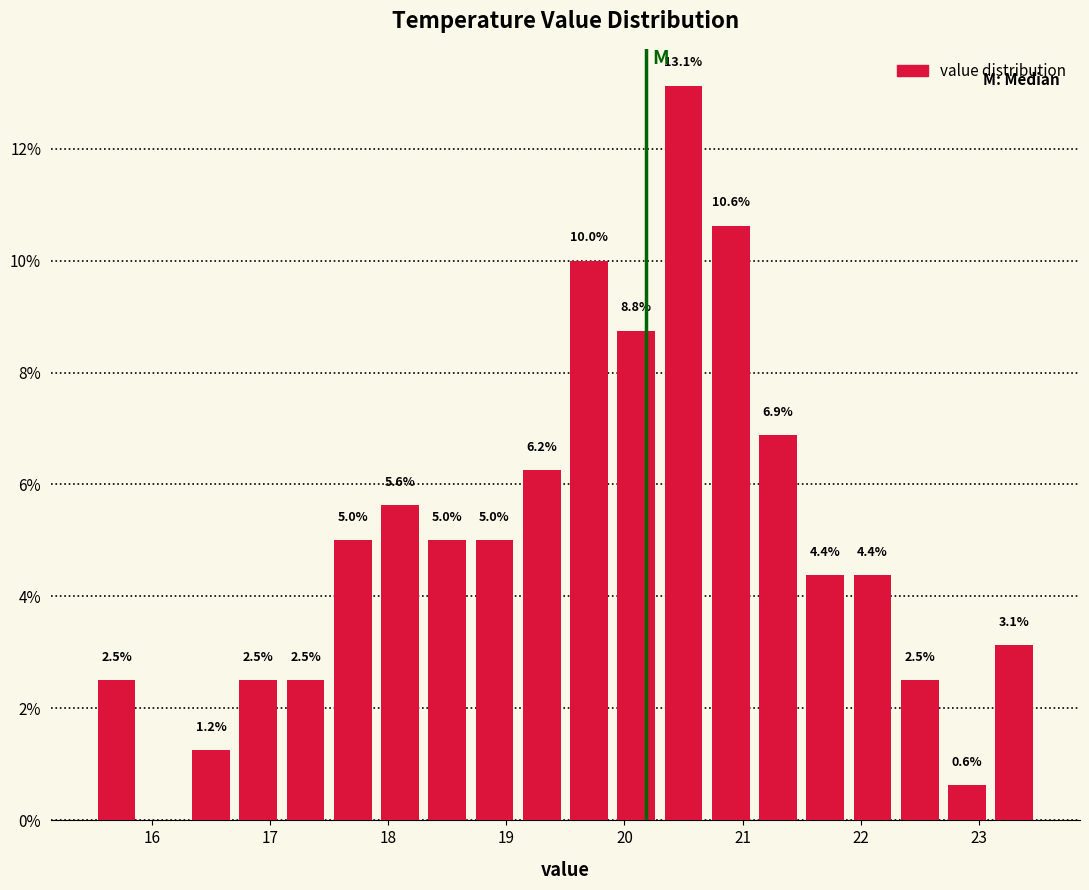

Over which range of the x-axis is the bar tallest?

20.3 to 20.7